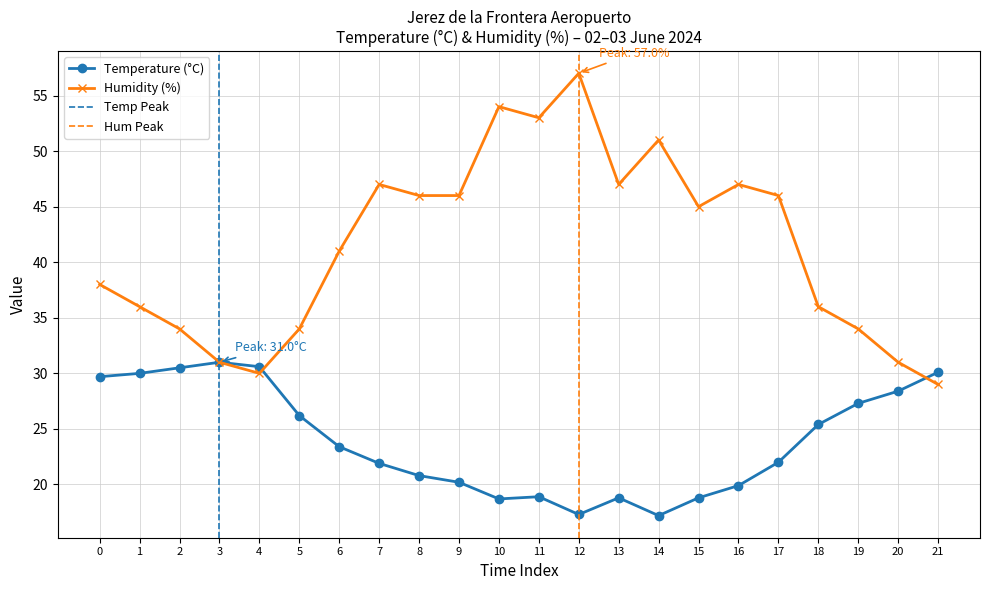

In Humidity (%), how many points are higher than both neighbors (excluding endpoints)?

5